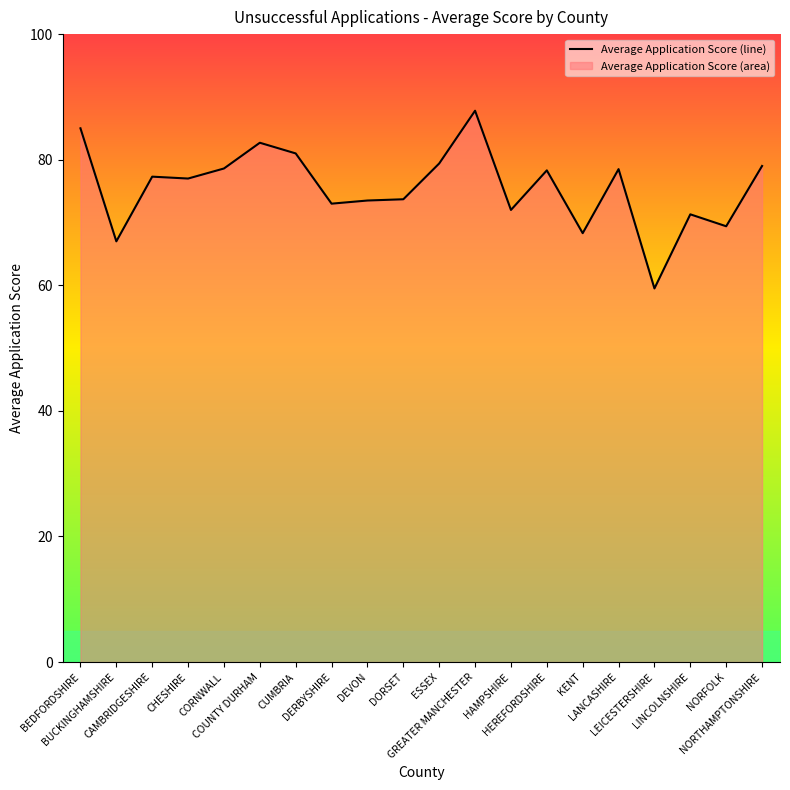

What is the minimum value shown in the chart?

59.5